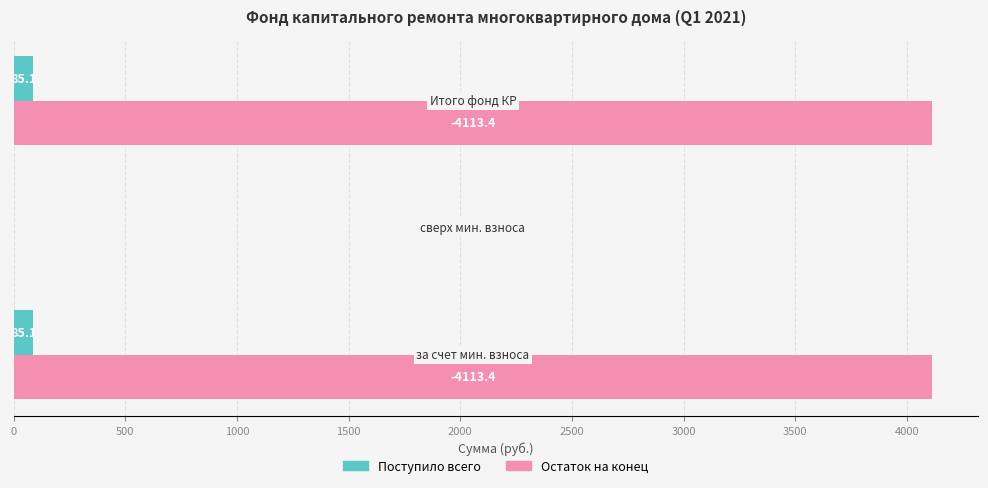

Which series has the largest total across all categories?

Остаток на конец